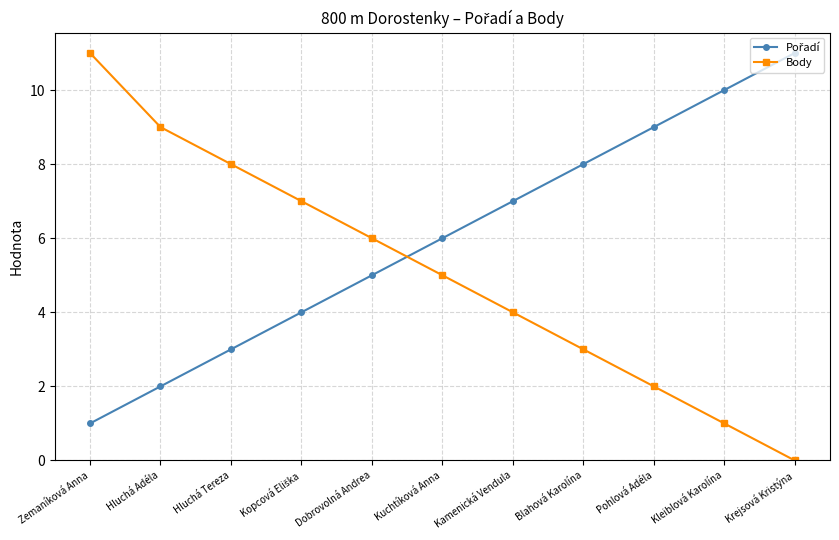

What position from the left is Kleiblová Karolína?

10